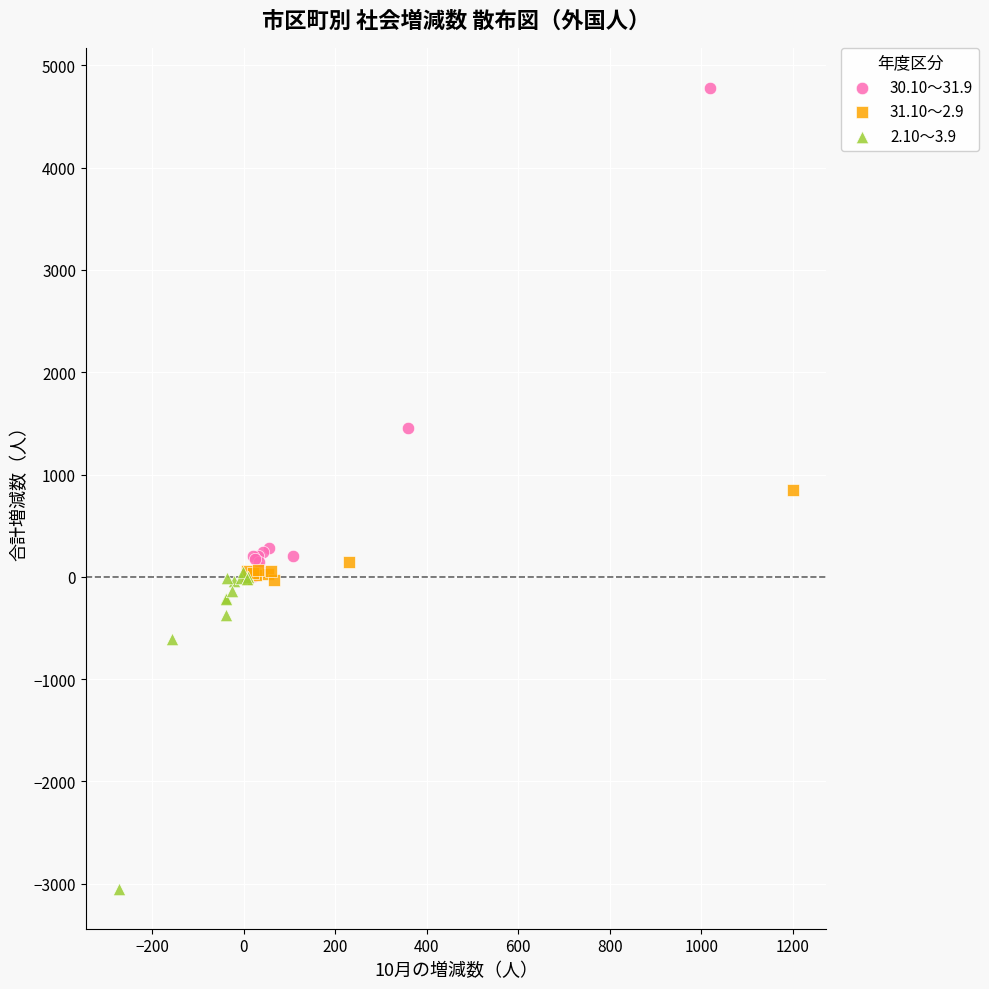

Which series reaches the maximum Y coordinate?

30.10～31.9